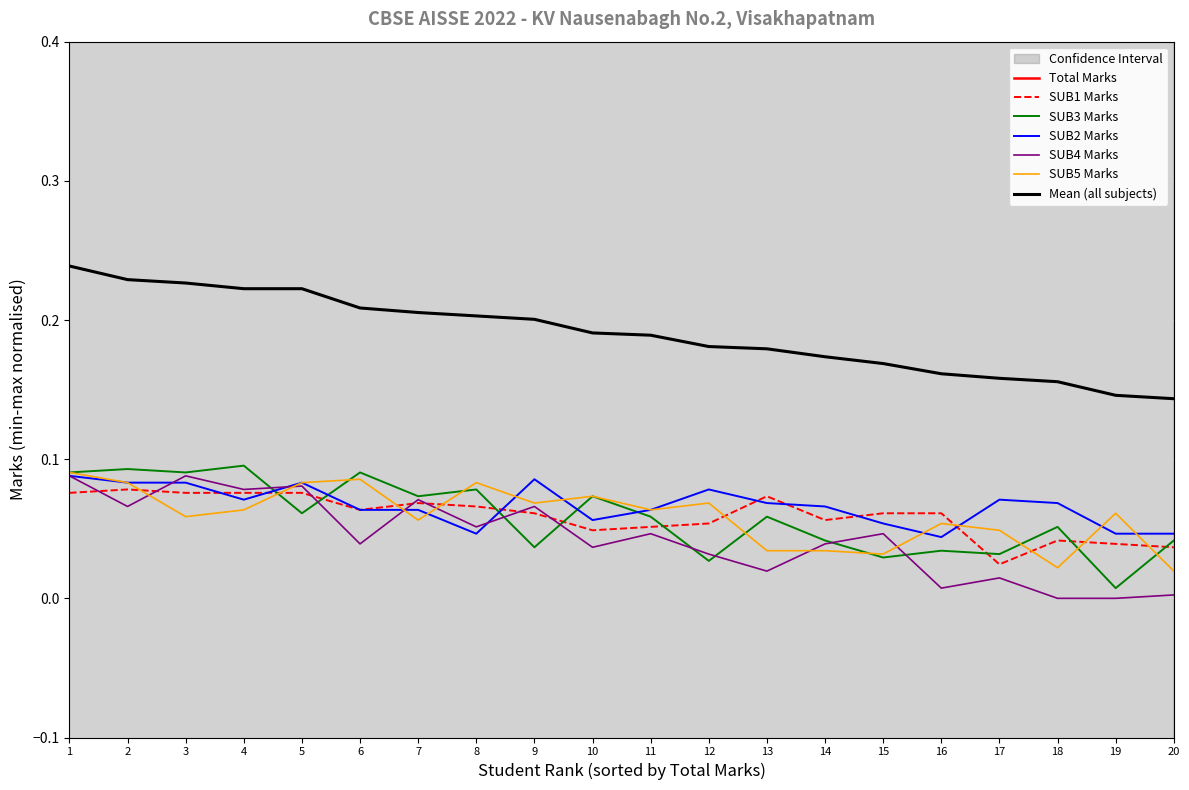

True or false: SUB3 Marks has a value of 0.2 at 6.

False